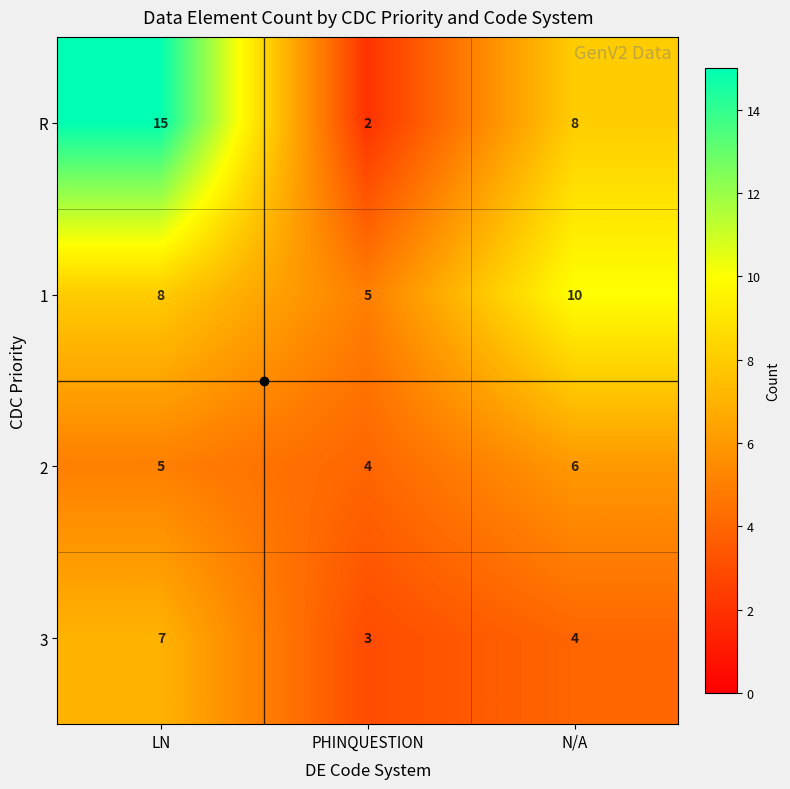

Which series has the largest range (max minus min)?

R